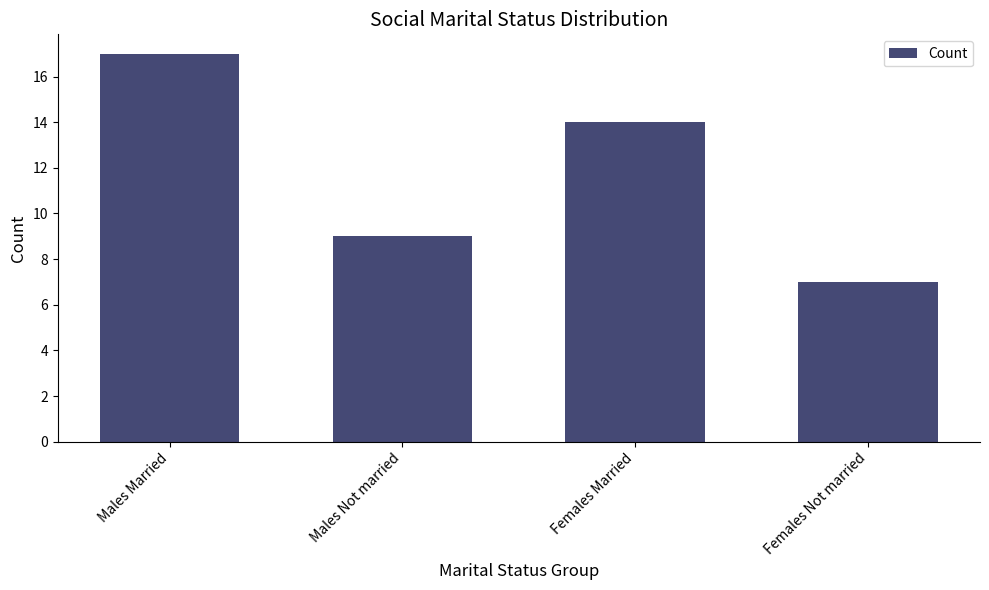

What is the sum of the values at Males Married and Females Married?

31